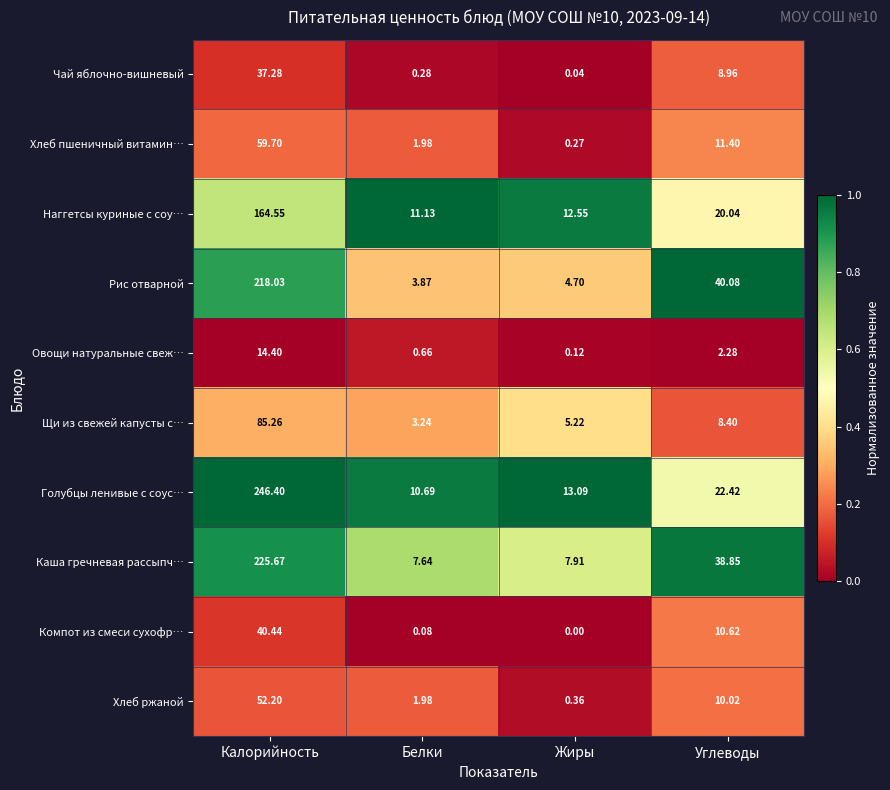

At which label does Чай яблочно-вишневый first exceed 8?

Калорийность